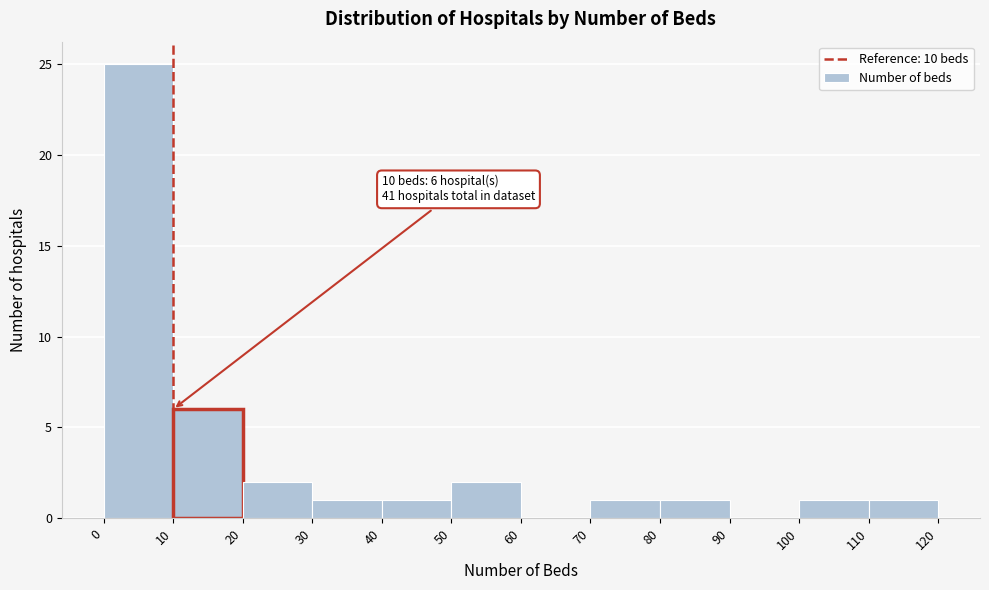

Which range on the x-axis has the tallest bar?

0 to 10